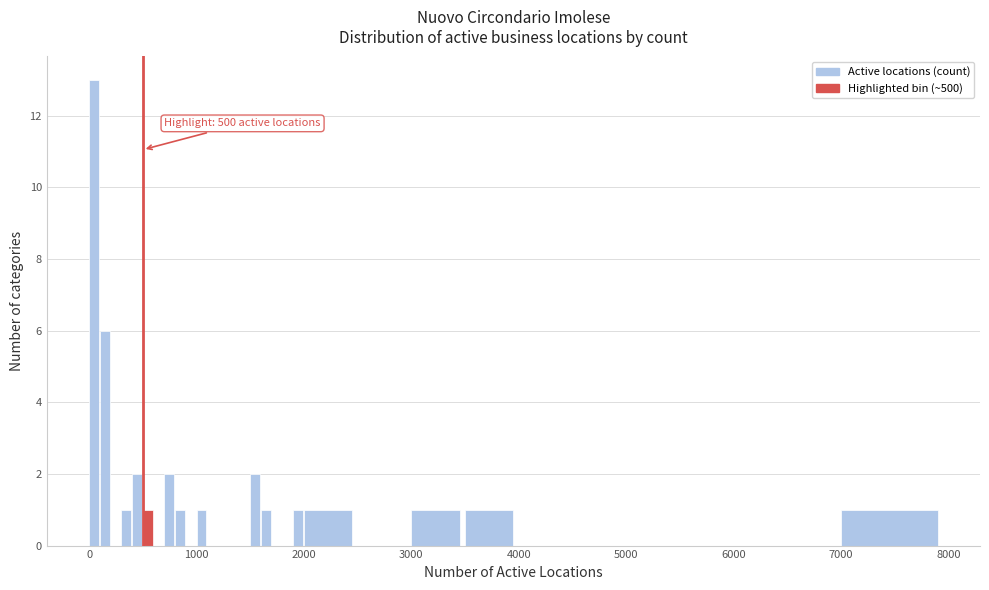

Read against the x-axis, roughly where is the centre of the tallest bar?

0